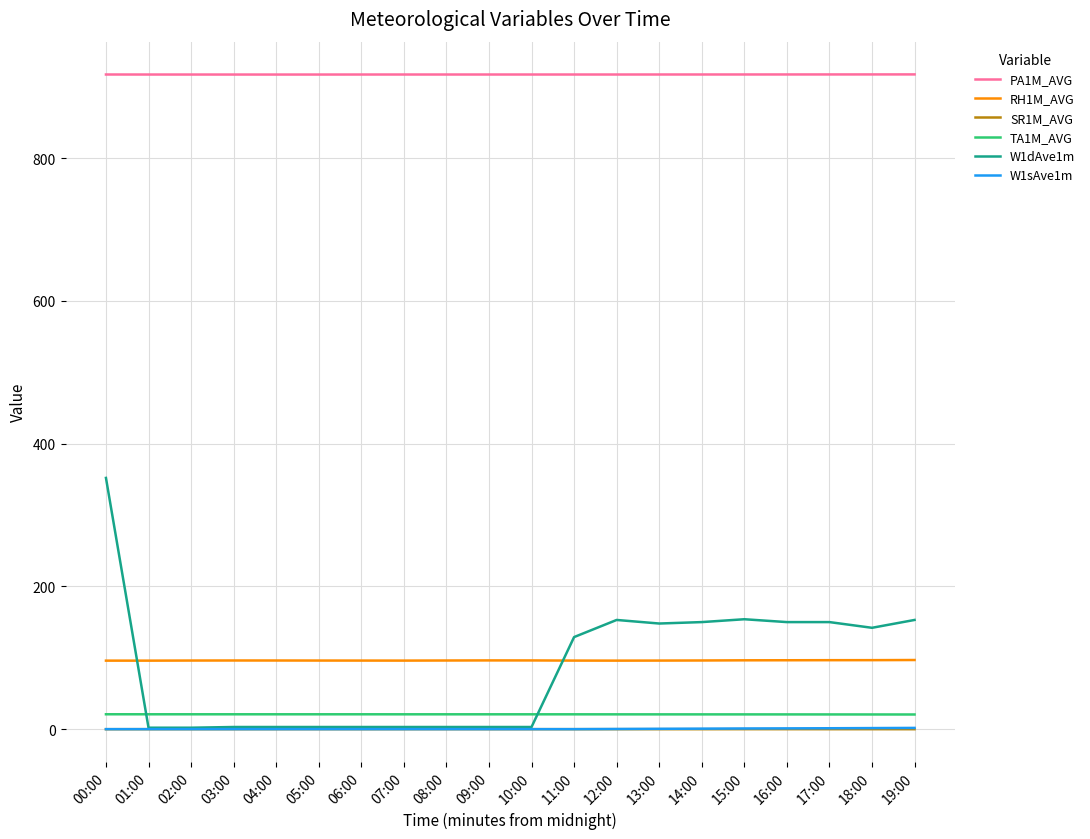

Is the value of W1dAve1m at 16:00 greater than the value of SR1M_AVG at 11:00?

Yes